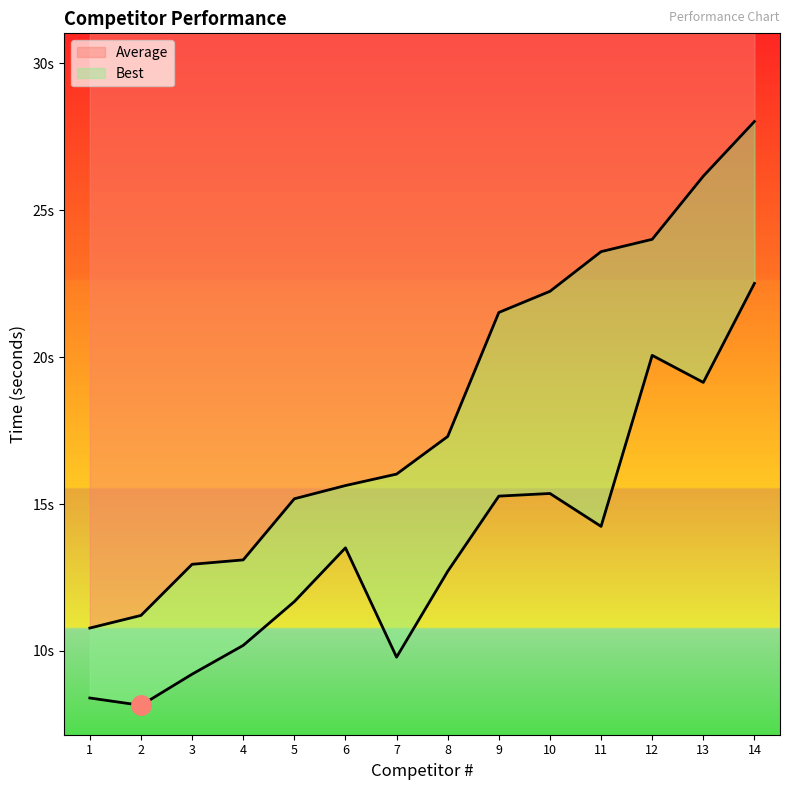

Rank the series at 8 from lowest to highest value.

Best, Average